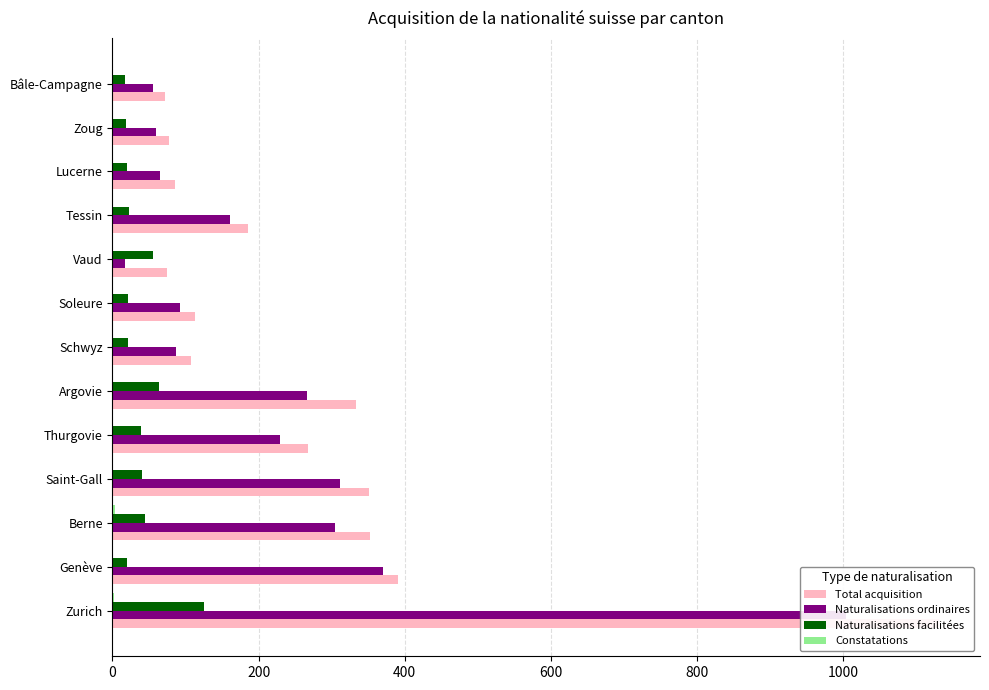

Which has a higher value, Bâle-Campagne or Argovie?

Argovie